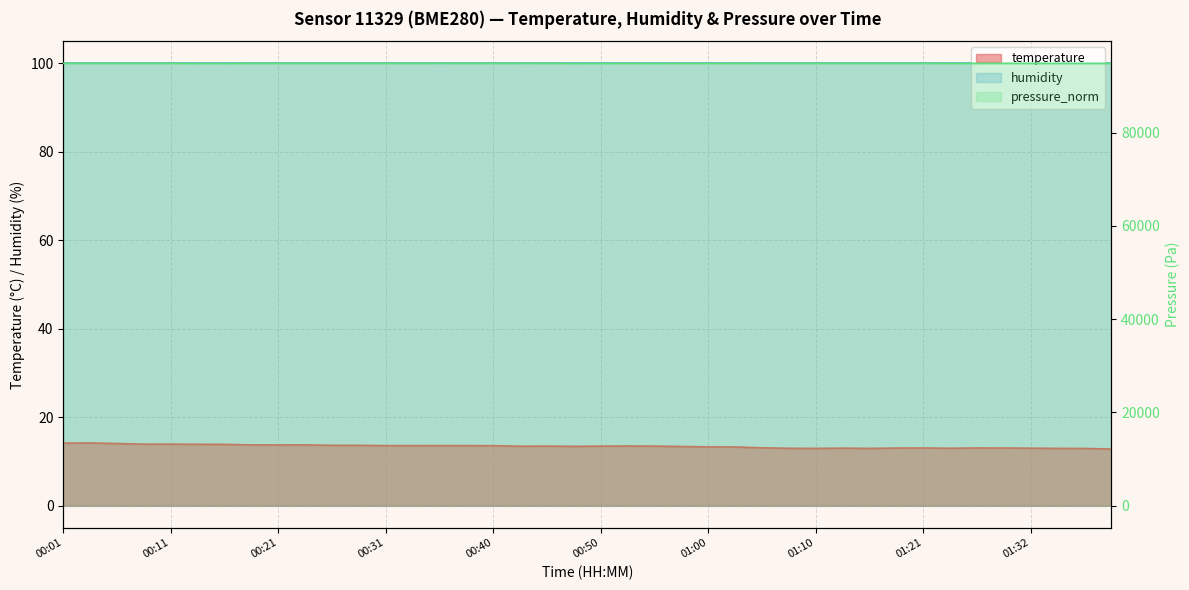

How many interior local valleys does the pressure_norm series have?

11